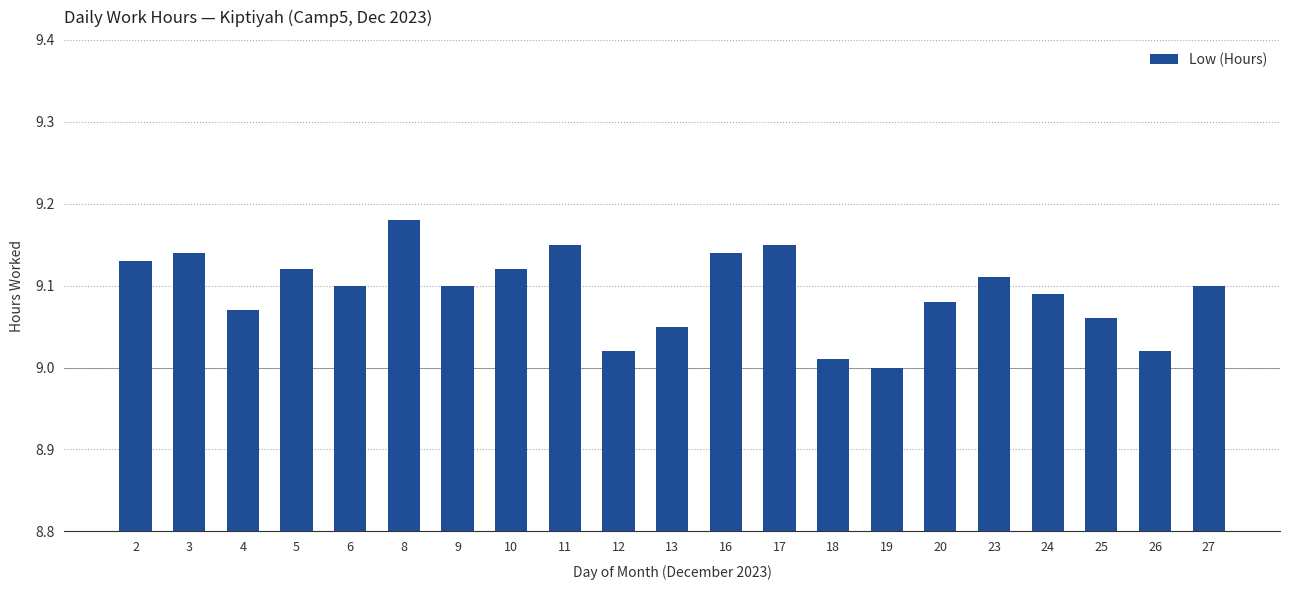

How many series are shown in this chart?

1